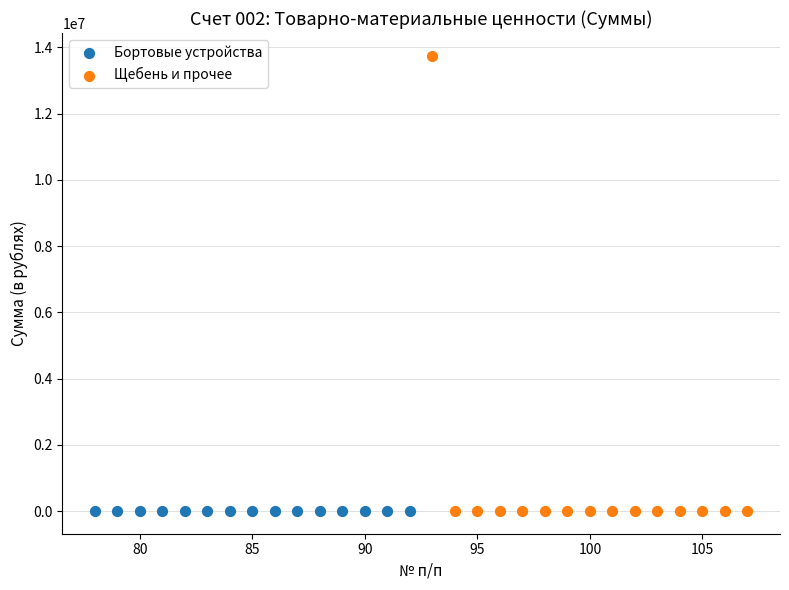

Which series reaches the maximum Y coordinate?

Щебень и прочее